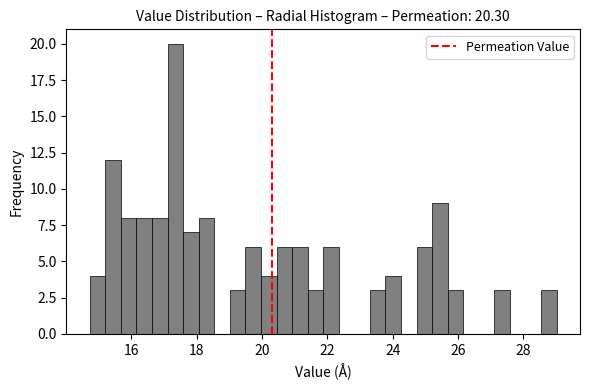

Around what value on the x-axis is the tallest bar? Give the approximate position of its centre, as read against the axis.

17.4